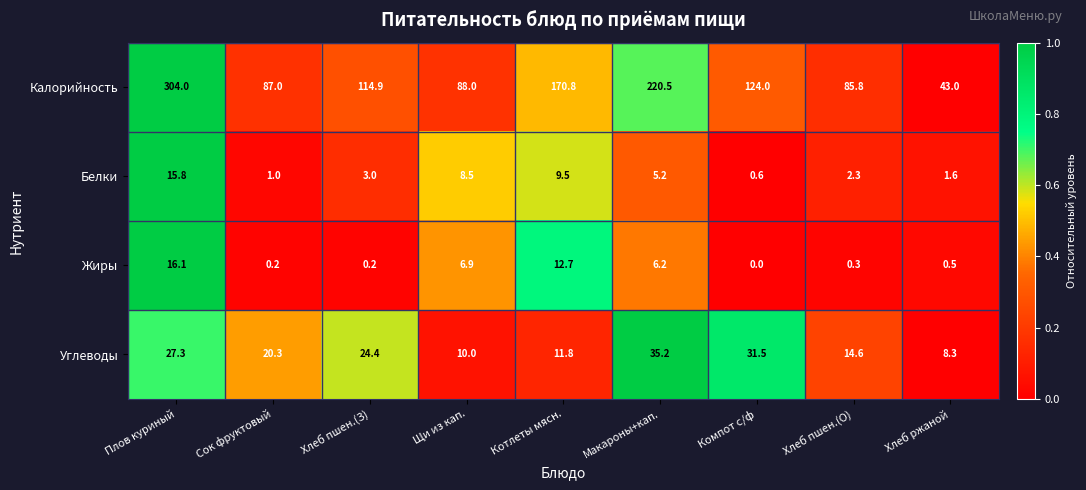

Is it true that Углеводы equals 15.1 at Щи из кап.?

False